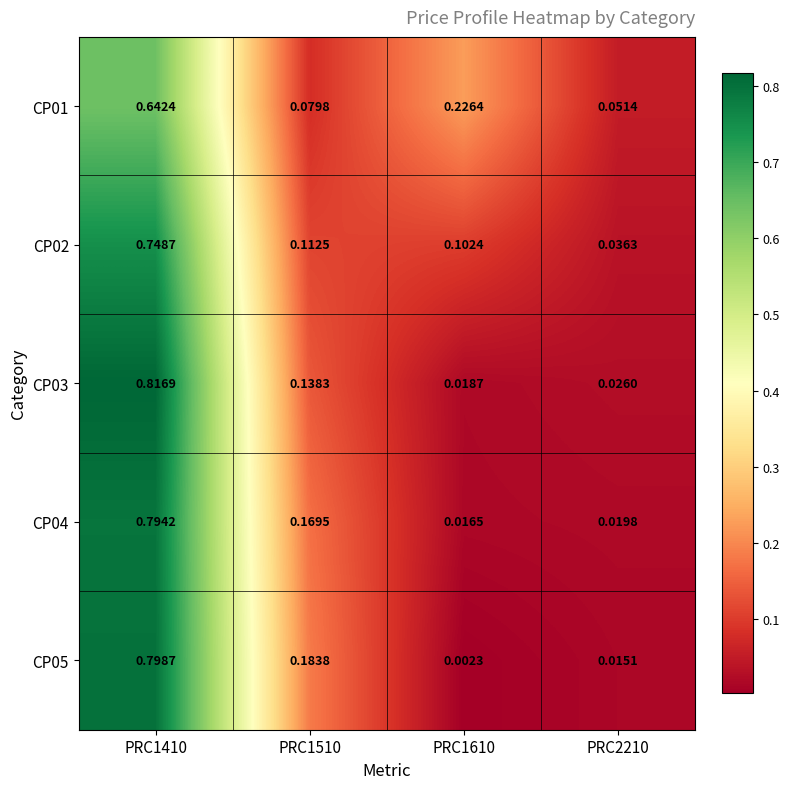

How many data points does each series have?

4